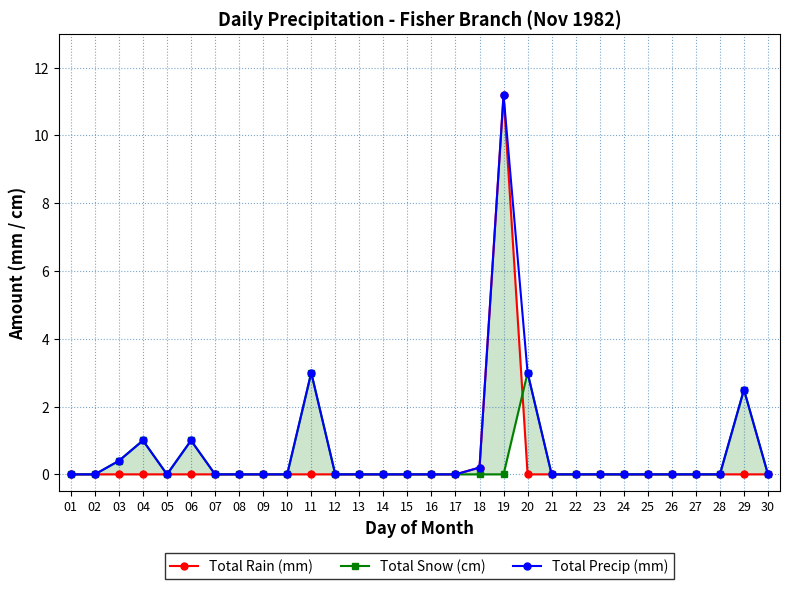

How many values in the Total Precip (mm) series exceed 0?

8